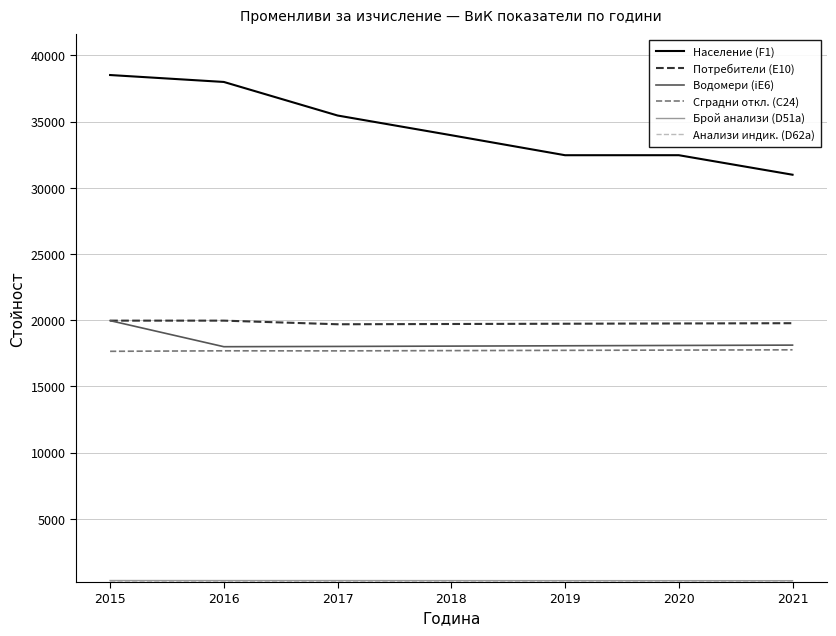

At which label does Население (F1) first exceed 33976?

2015